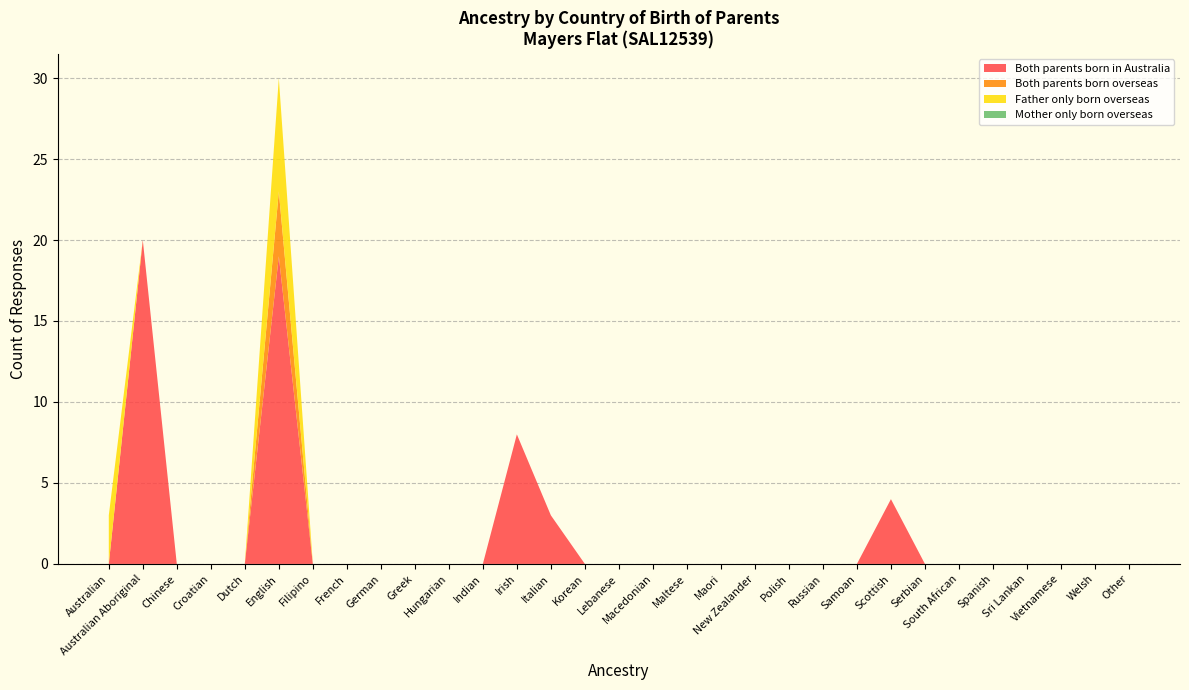

Reading right to left, what are all the values shown in this chart?

Both parents born in Australia: 0	0	0	0	0	0	0	4	0	0	0	0	0	0	0	0	0	3	8	0	0	0	0	0	0	19	0	0	0	20	0
Both parents born overseas: 0	0	0	0	0	0	0	0	0	0	0	0	0	0	0	0	0	0	0	0	0	0	0	0	0	4	0	0	0	0	0
Father only born overseas: 0	0	0	0	0	0	0	0	0	0	0	0	0	0	0	0	0	0	0	0	0	0	0	0	0	7	0	0	0	0	3
Mother only born overseas: 0	0	0	0	0	0	0	0	0	0	0	0	0	0	0	0	0	0	0	0	0	0	0	0	0	0	0	0	0	0	0